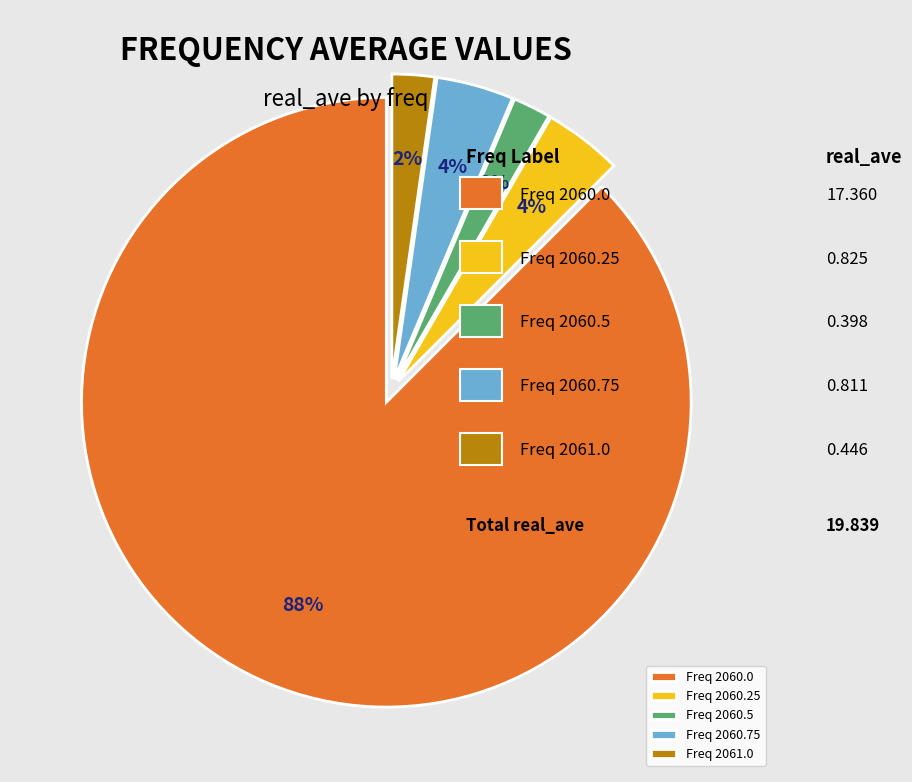

True or false: Freq 2060.5 accounts for 2% of the total.

True